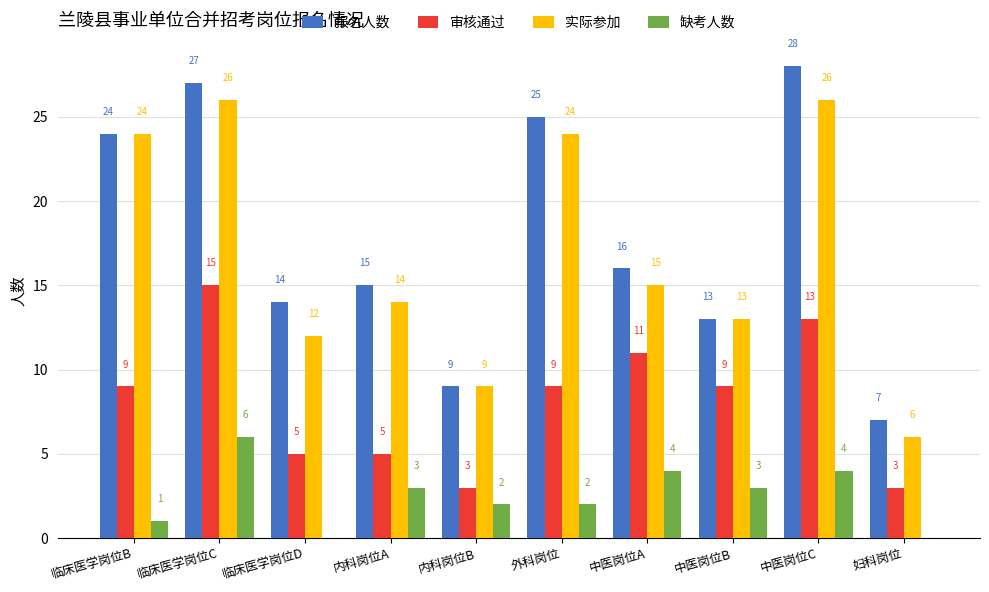

Which category has the highest value in the 报名人数 series?

中医岗位C